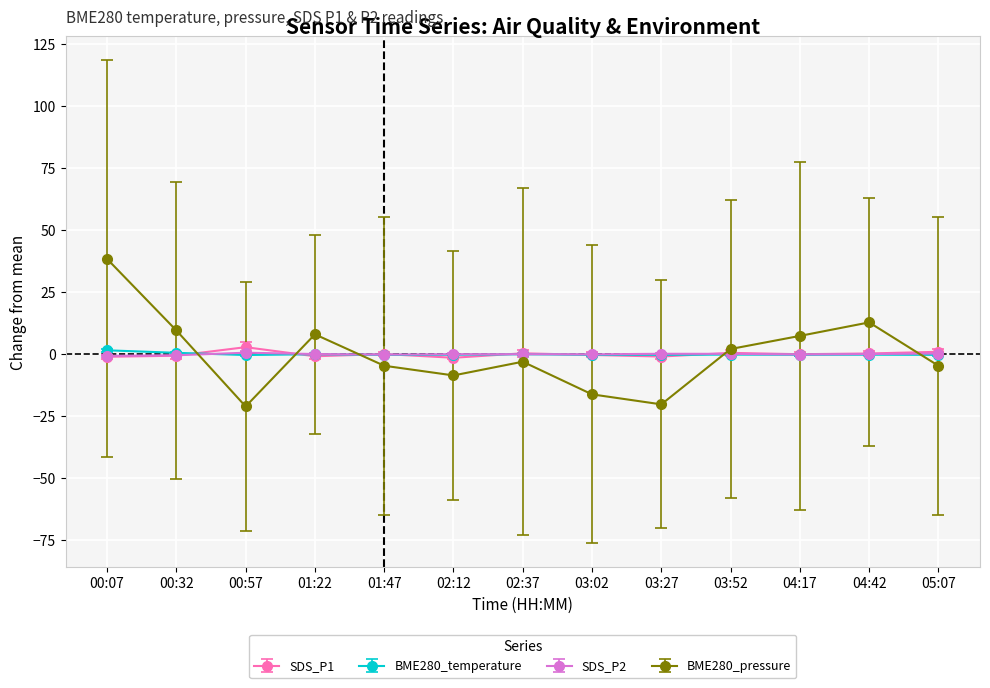

Where does the BME280_pressure series first go above -3?

00:07